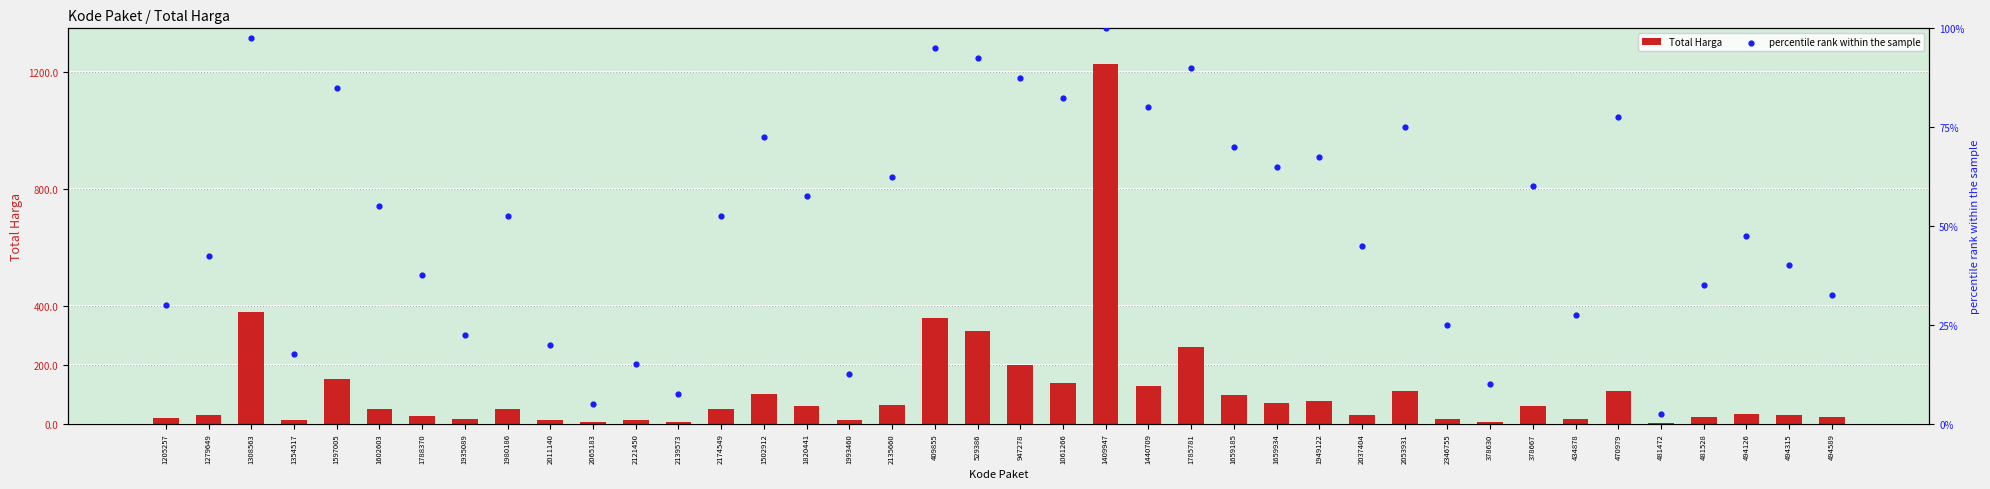

Which series has the largest total across all categories?

Total Harga